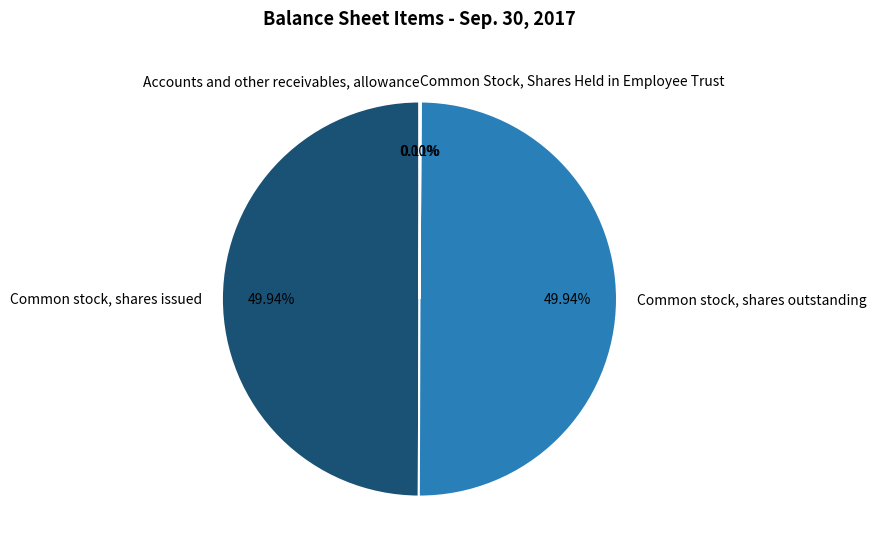

To the nearest percent, what is the average slice percentage?

25%